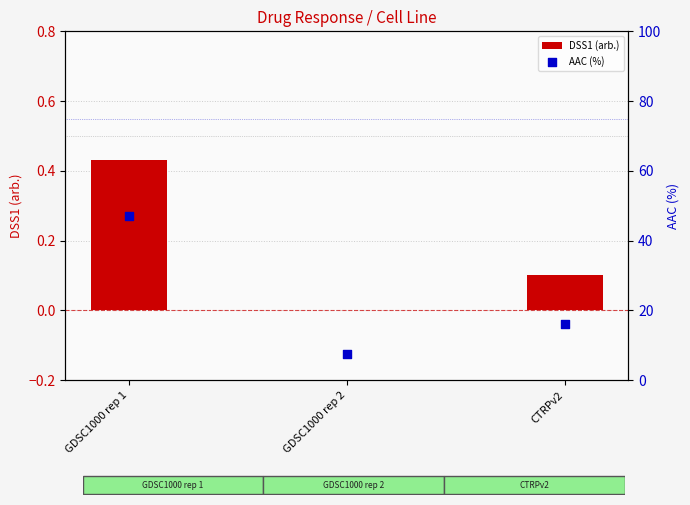

At how many categories does at least one series exceed 10?

2